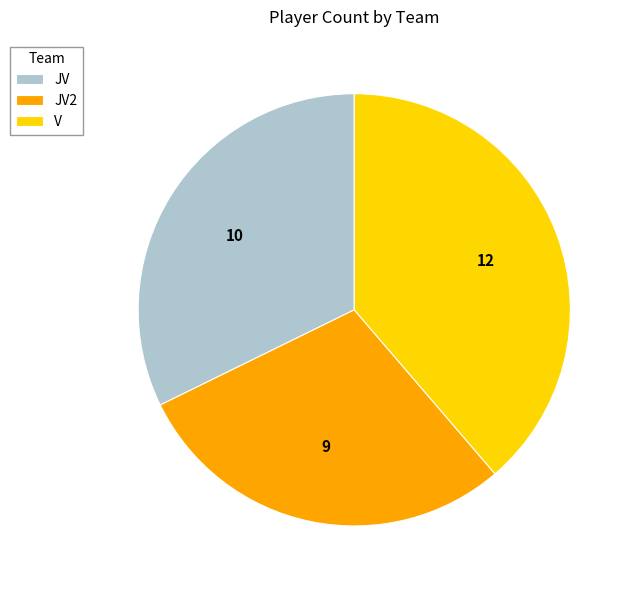

Does any single category account for the majority?

No